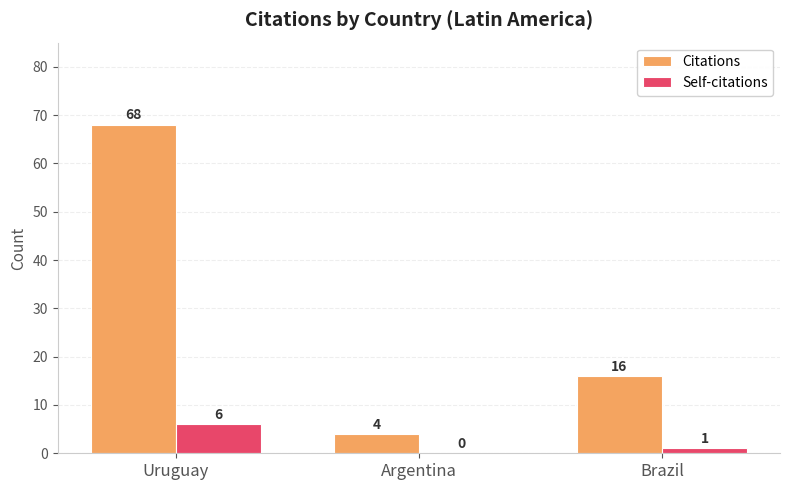

Reading left to right, list all the values displayed in this chart.

Citations: 68	4	16
Self-citations: 6	0	1